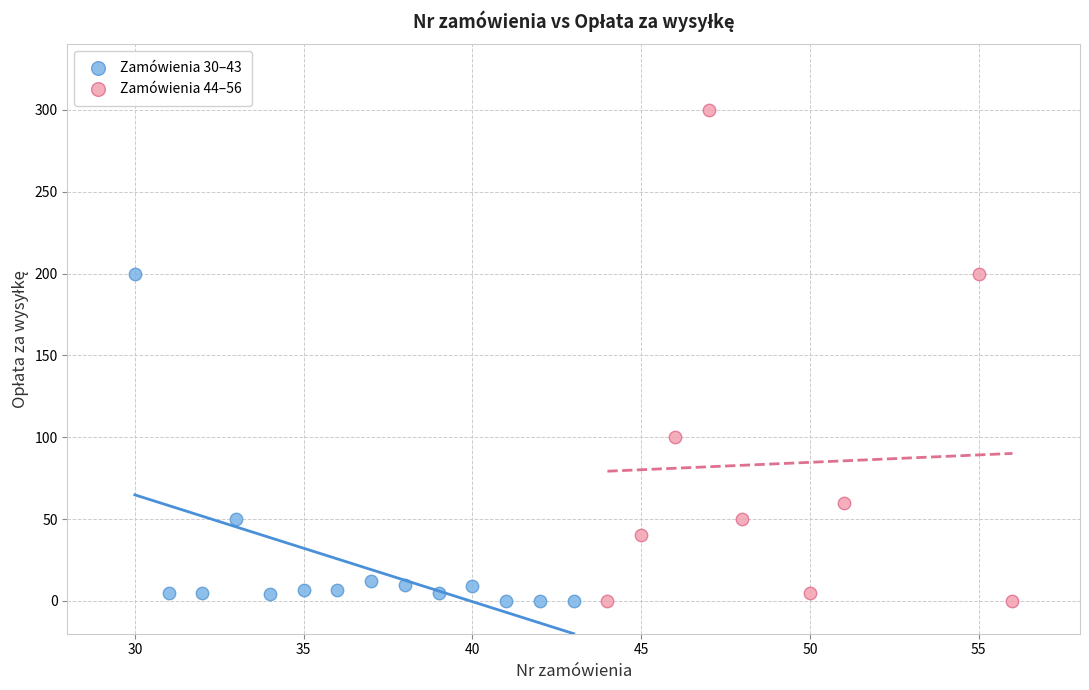

Which series has the largest Y range (max minus min)?

Zamówienia 44–56